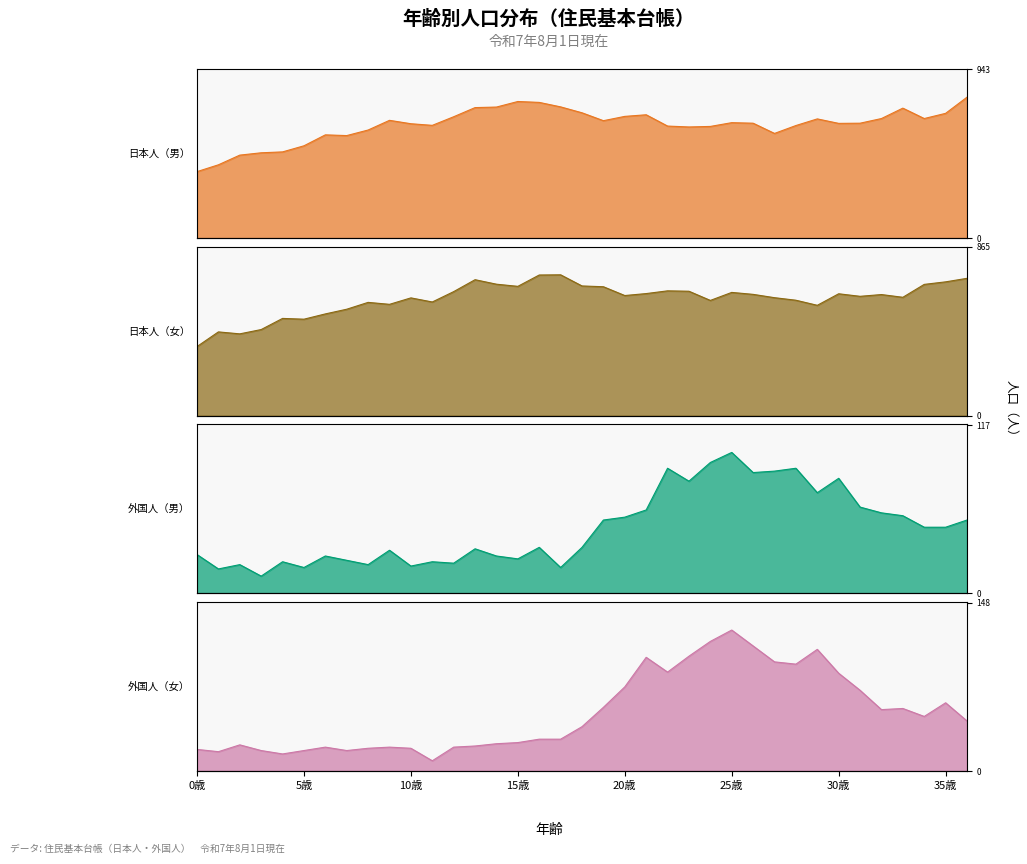

True or false: 外国人（男） has more than 2 points higher than both neighbors.

True